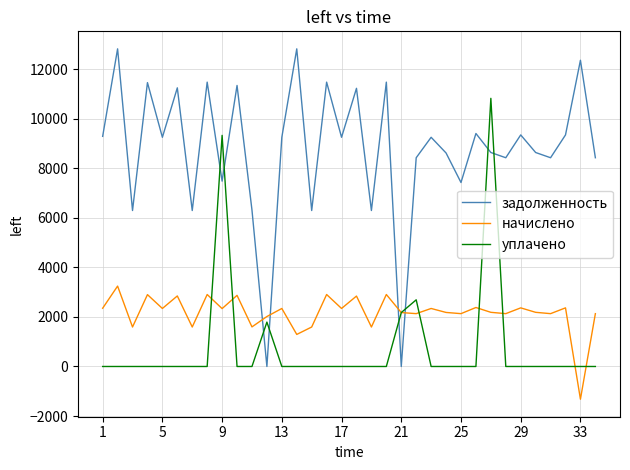

Is this an area chart (filled region under the line)?

No